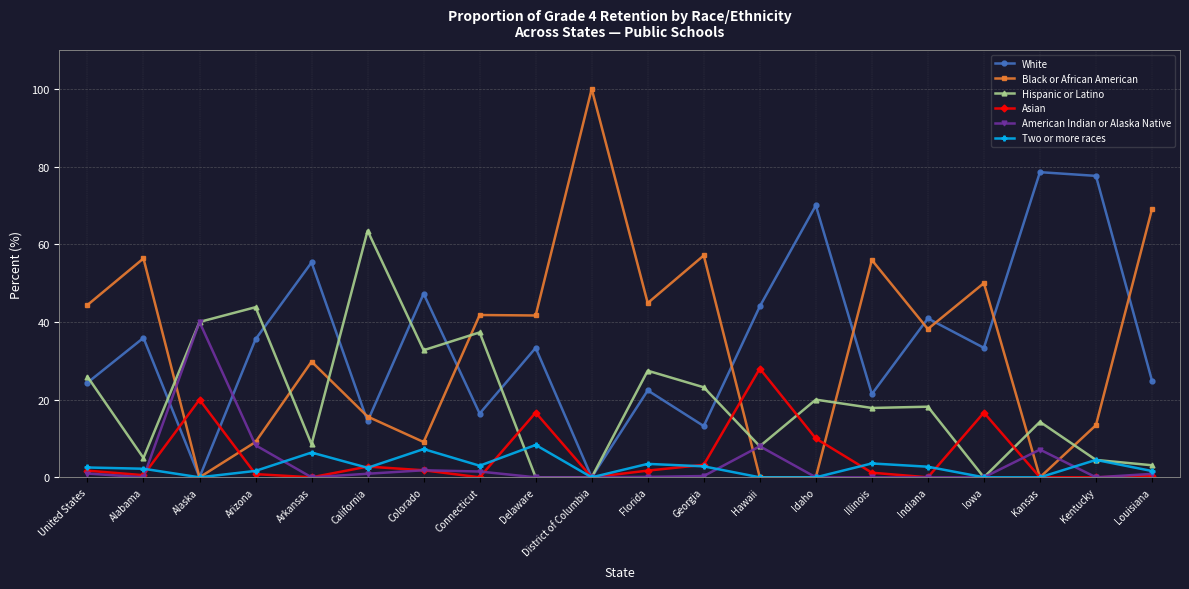

List the series in order of their peak value, lowest first.

Two or more races, Asian, American Indian or Alaska Native, Hispanic or Latino, White, Black or African American